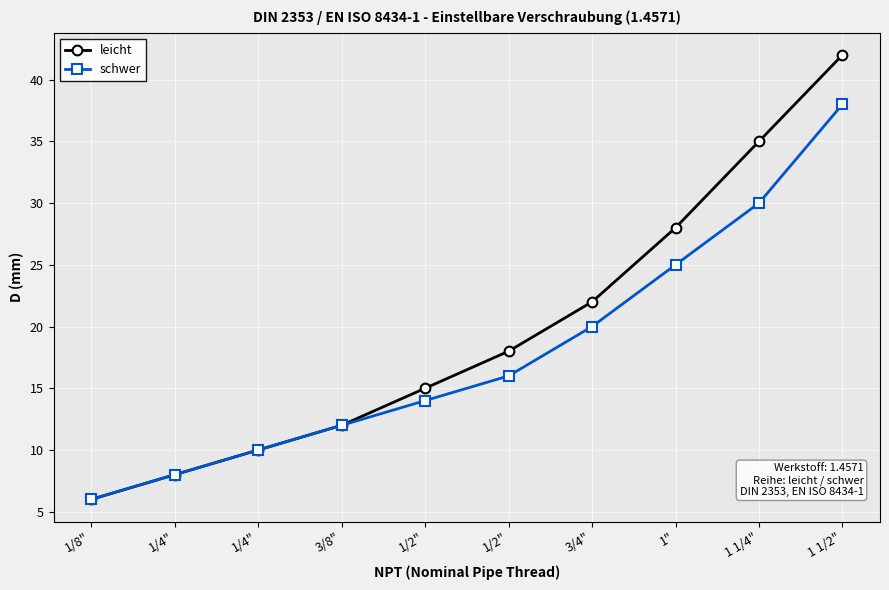

What is the difference between the leicht values at 3/8" and 1"?

16